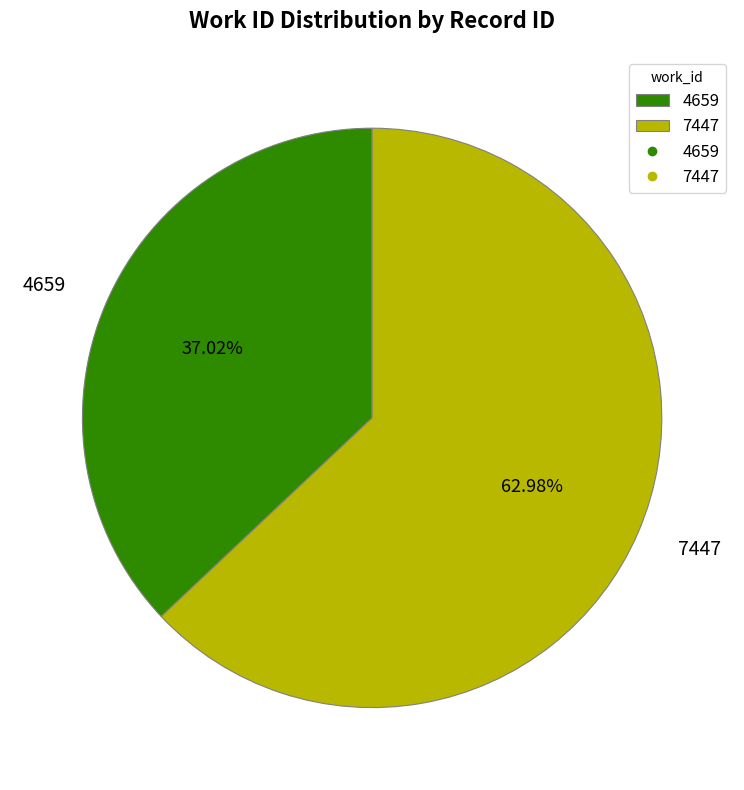

To the nearest percent, what is the combined percentage of 4659 and 7447?

100%